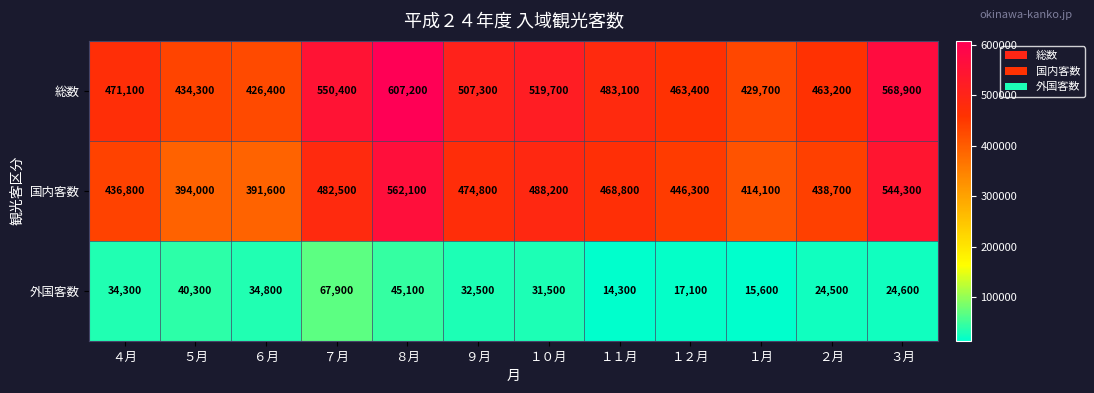

At which category is the sum across all series the highest?

８月